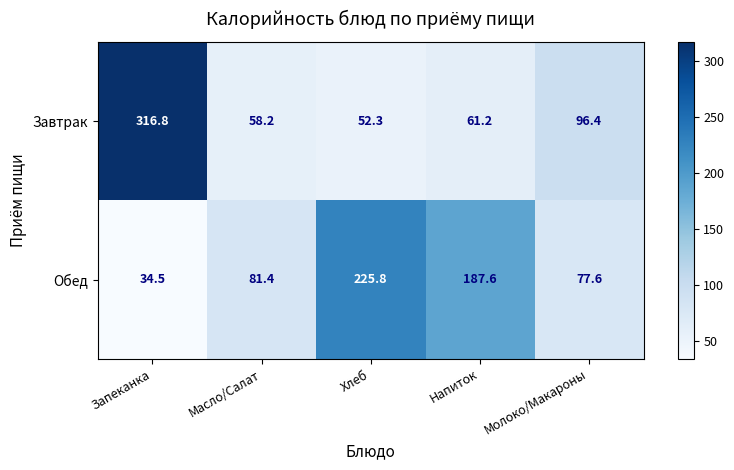

What is the difference between the maximum and minimum values in the Обед series?

191.3